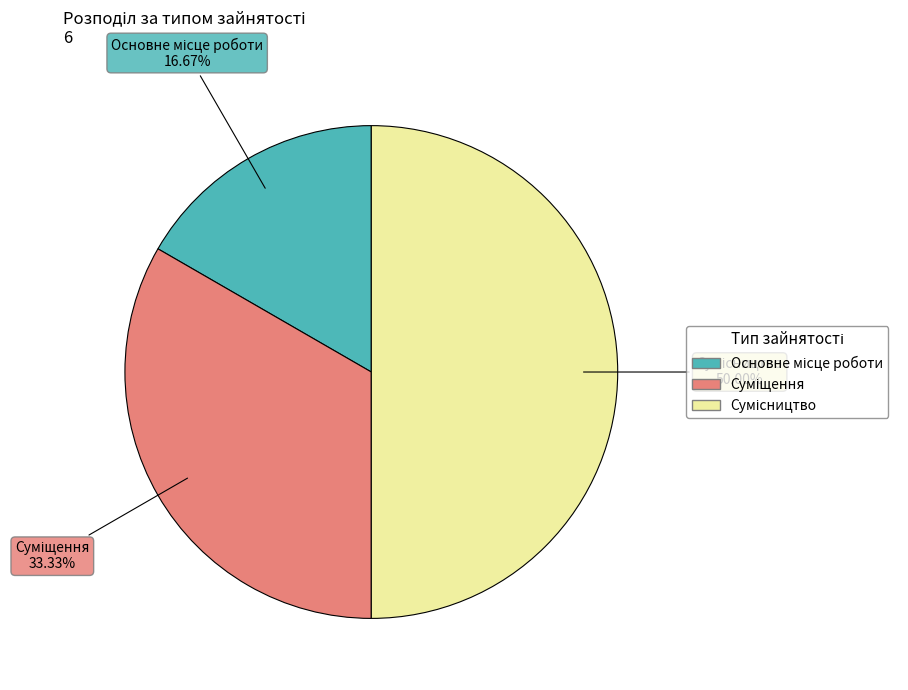

How many segments does this pie chart have?

3